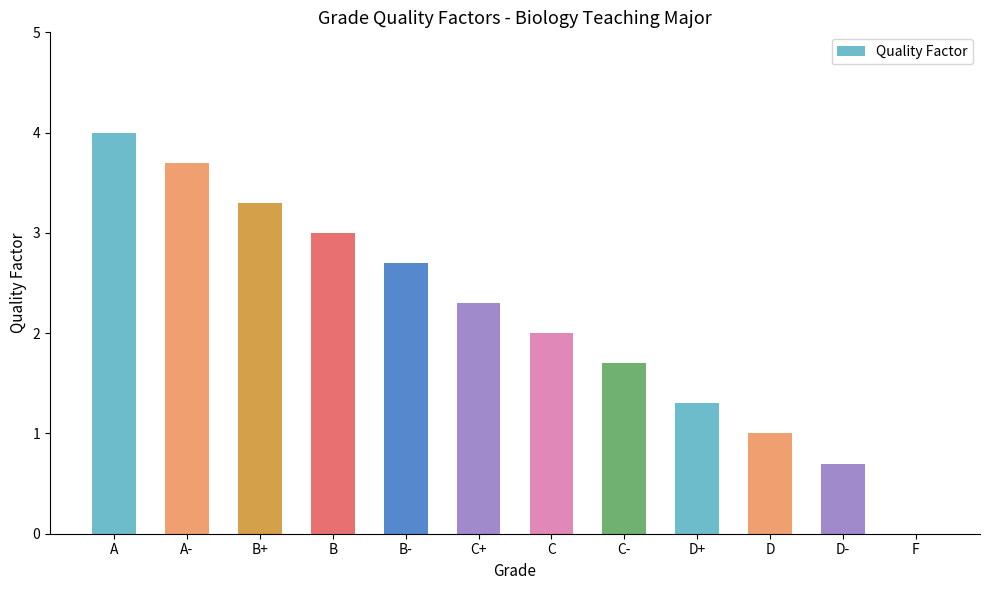

Count the number of categories in the chart.

12